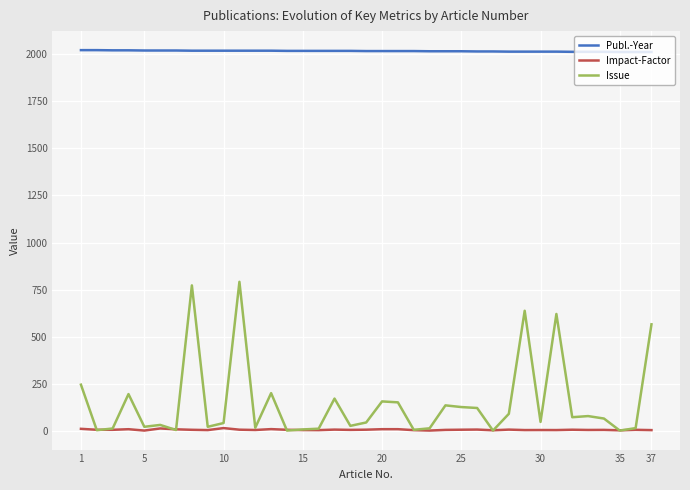

What is the maximum value shown in the chart?

2023.0